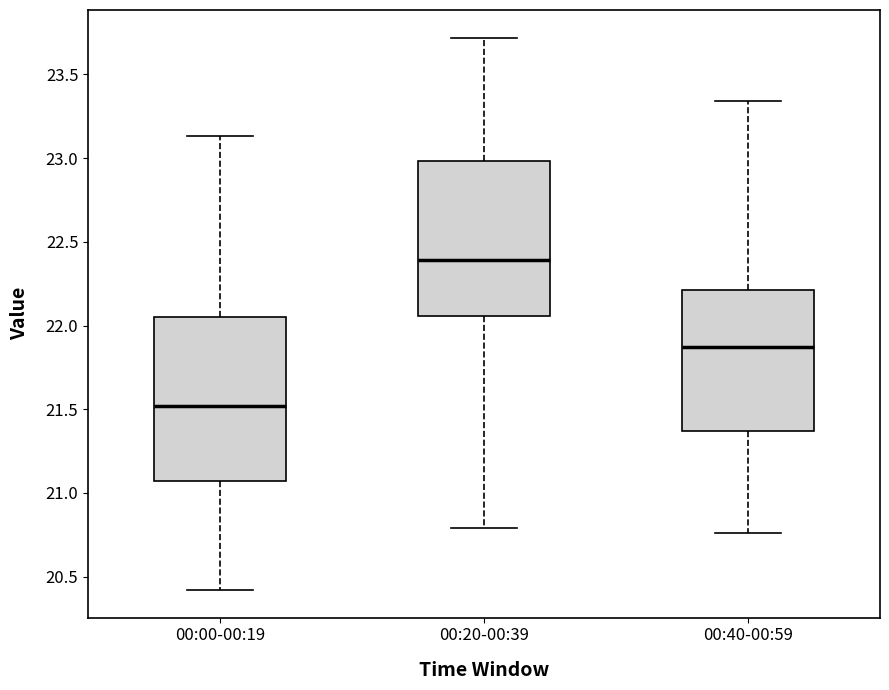

Comparing the boxes themselves (not the whiskers), which one is the tallest?

00:00-00:19